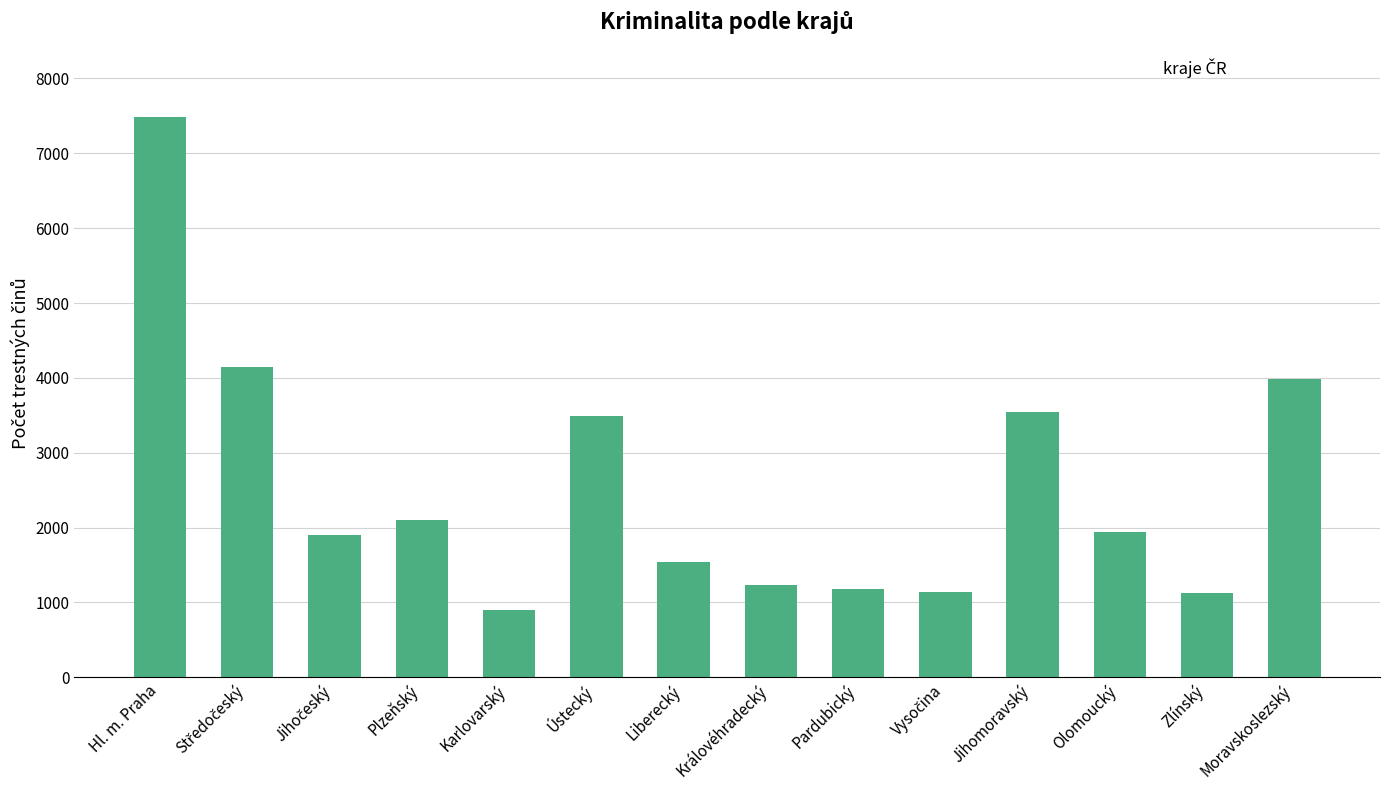

Which has a higher value, Liberecký or Zlínský?

Liberecký